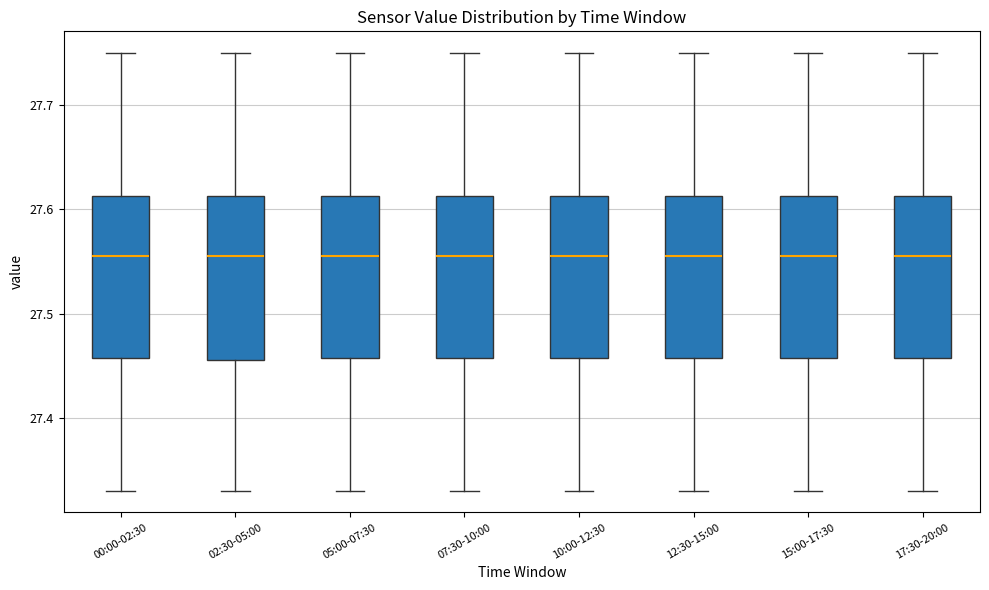

Reading left to right, transcribe this box plot: for each box, give where its median line is, the range the box spans, and where its two whiskers end, as read against the y-axis. The values are not printed on the chart, so give them approximately, as read against the axis.

00:00-02:30: median 27.56, box 27.46 to 27.61, whiskers 27.33 to 27.75
02:30-05:00: median 27.56, box 27.46 to 27.61, whiskers 27.33 to 27.75
05:00-07:30: median 27.56, box 27.46 to 27.61, whiskers 27.33 to 27.75
07:30-10:00: median 27.56, box 27.46 to 27.61, whiskers 27.33 to 27.75
10:00-12:30: median 27.56, box 27.46 to 27.61, whiskers 27.33 to 27.75
12:30-15:00: median 27.56, box 27.46 to 27.61, whiskers 27.33 to 27.75
15:00-17:30: median 27.56, box 27.46 to 27.61, whiskers 27.33 to 27.75
17:30-20:00: median 27.56, box 27.46 to 27.61, whiskers 27.33 to 27.75